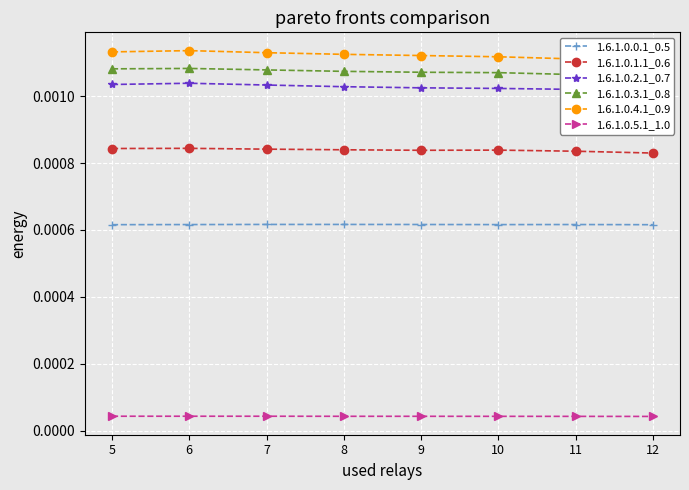

At how many categories does at least one series exceed 0?

8